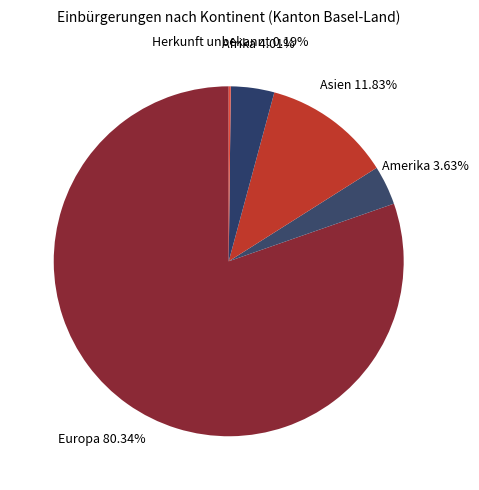

Between Amerika and Europa, which is larger?

Europa